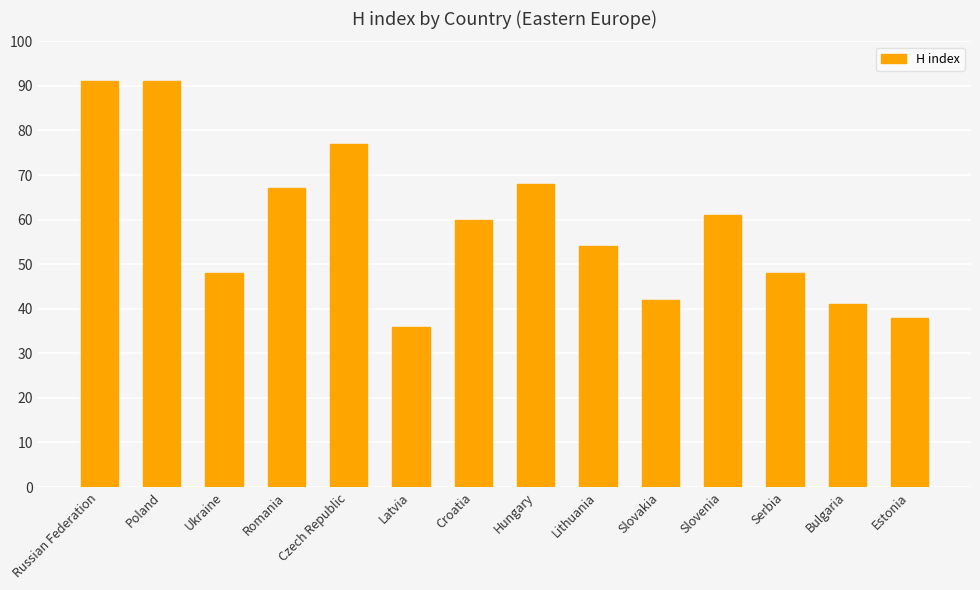

At which category does the chart reach its minimum across all series?

Latvia